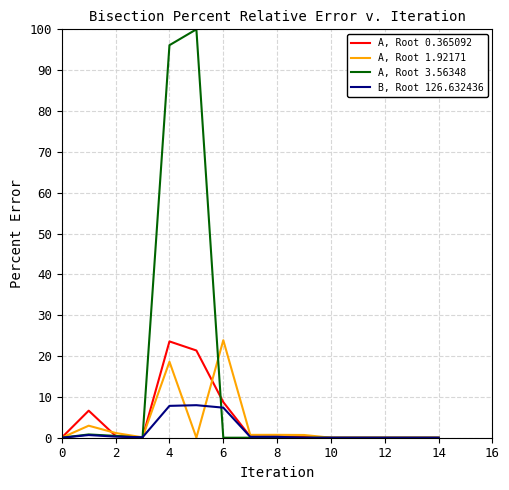

What is the maximum value shown in the chart?

100.0